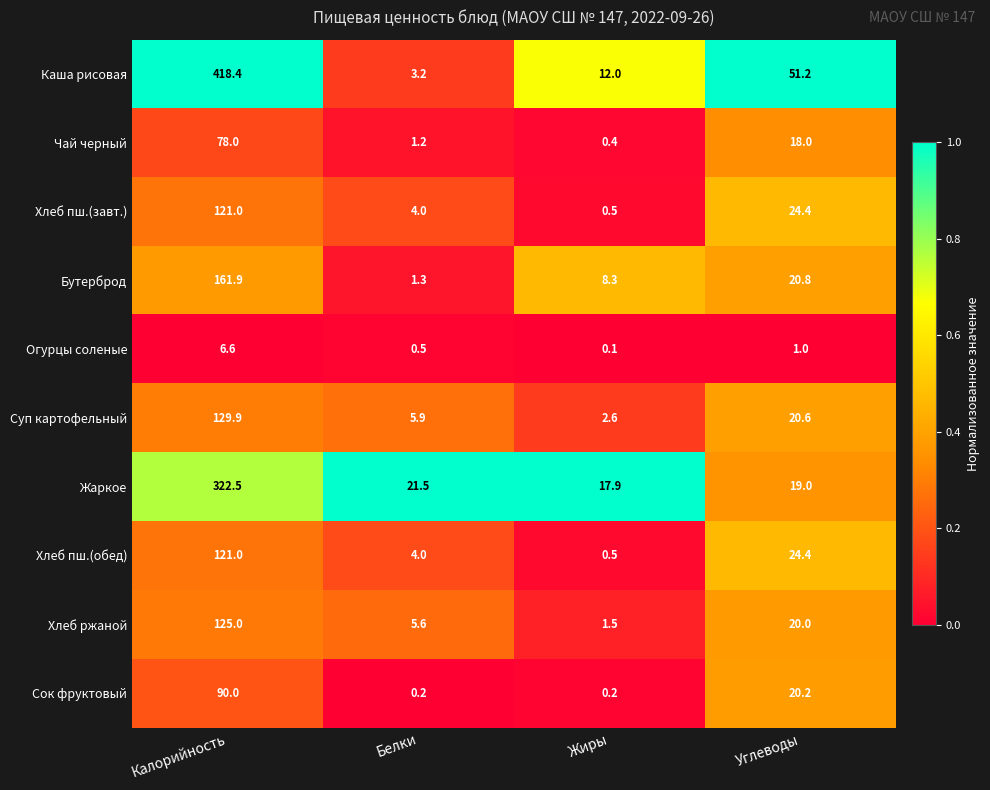

At which category does the chart reach its peak across all series?

Калорийность